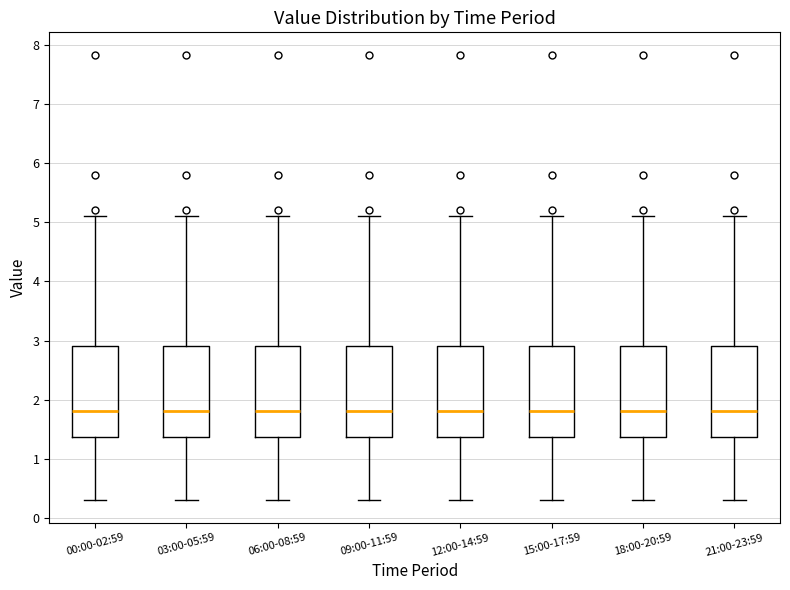

Reading left to right, read every box against the y-axis: the position of its median line, the range the box covers, and the ends of its whiskers. The values are not printed on the chart, so give them approximately, as read against the axis.

00:00-02:59: median 1.8, box 1.4 to 2.9, whiskers 0.3 to 5.1
03:00-05:59: median 1.8, box 1.4 to 2.9, whiskers 0.3 to 5.1
06:00-08:59: median 1.8, box 1.4 to 2.9, whiskers 0.3 to 5.1
09:00-11:59: median 1.8, box 1.4 to 2.9, whiskers 0.3 to 5.1
12:00-14:59: median 1.8, box 1.4 to 2.9, whiskers 0.3 to 5.1
15:00-17:59: median 1.8, box 1.4 to 2.9, whiskers 0.3 to 5.1
18:00-20:59: median 1.8, box 1.4 to 2.9, whiskers 0.3 to 5.1
21:00-23:59: median 1.8, box 1.4 to 2.9, whiskers 0.3 to 5.1